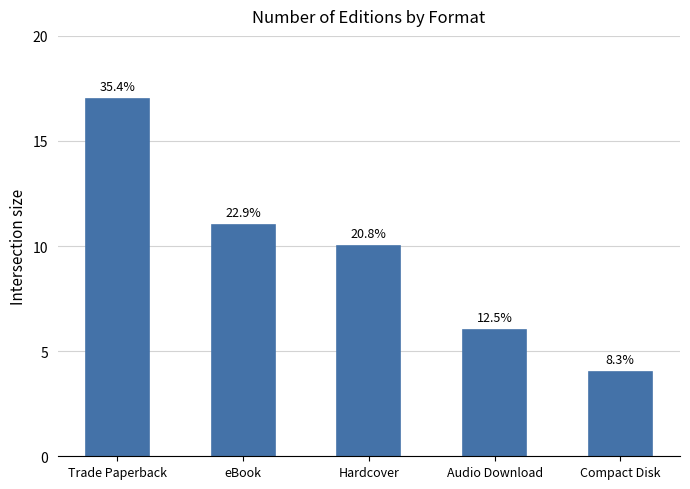

How many bars are there in total?

5